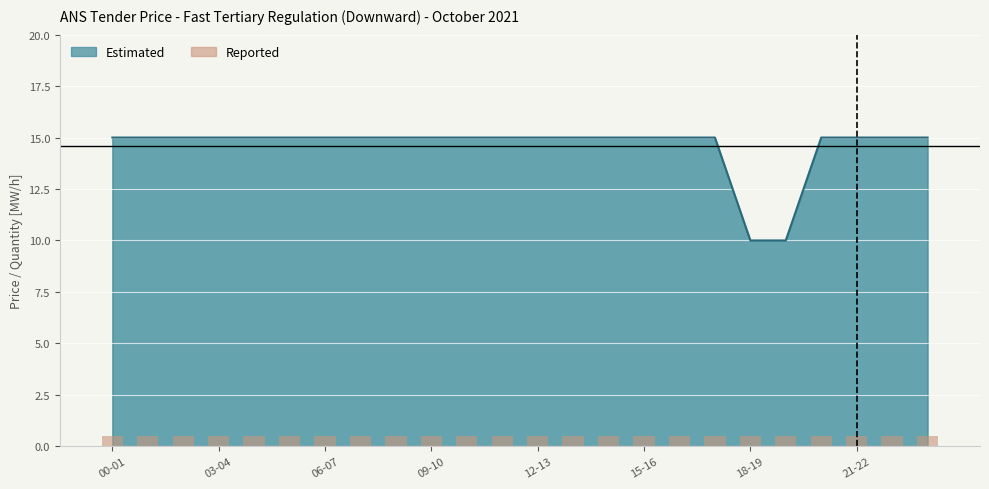

At which label is Day 31 (Sat) closest to 12?

18-19